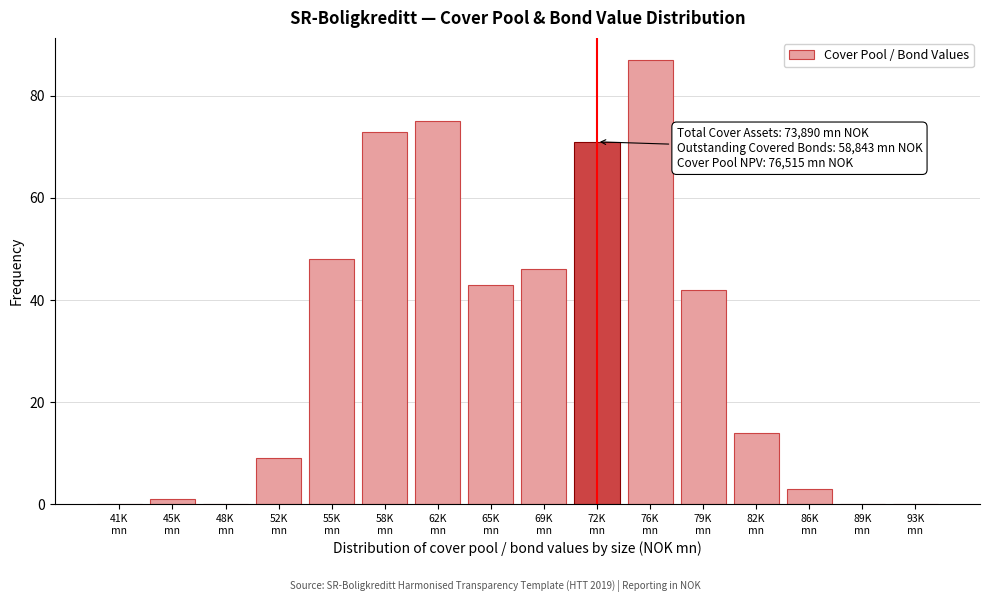

What is the sum of all values?

512